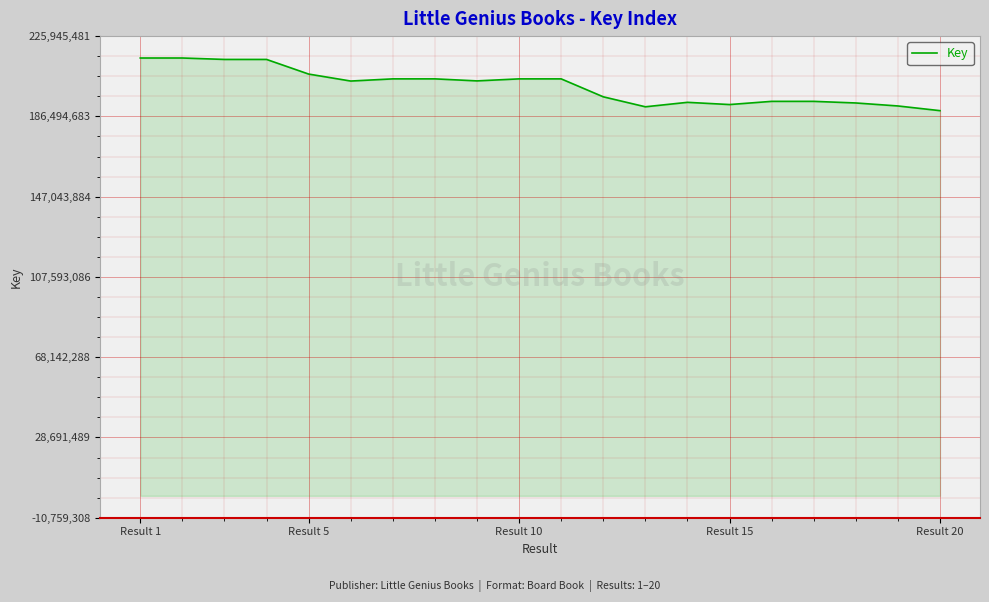

What is the difference between the second highest and minimum values?

25878224